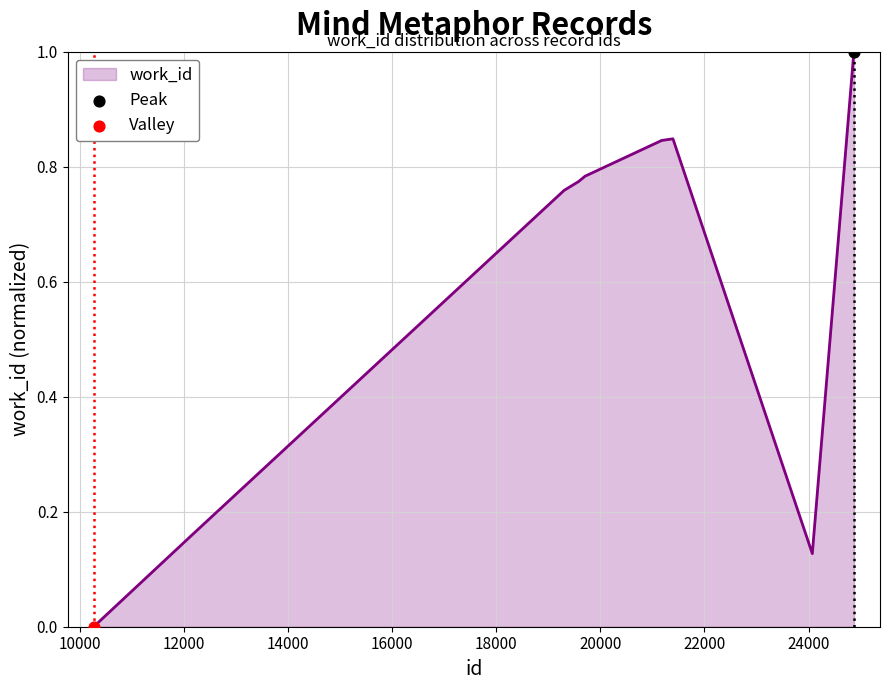

What is the greatest value displayed?

1.0